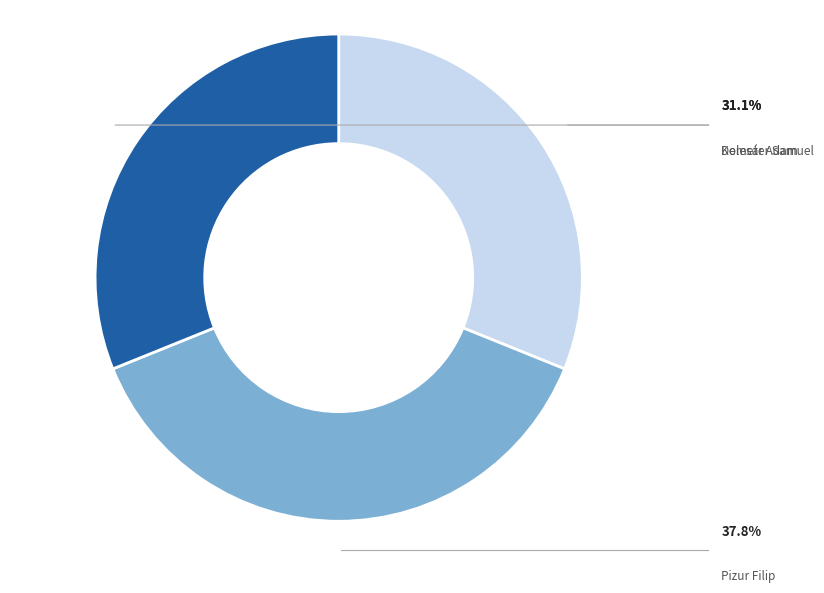

What percentage do Kolesár Adam and Demeter Samuel together represent?

62.2%